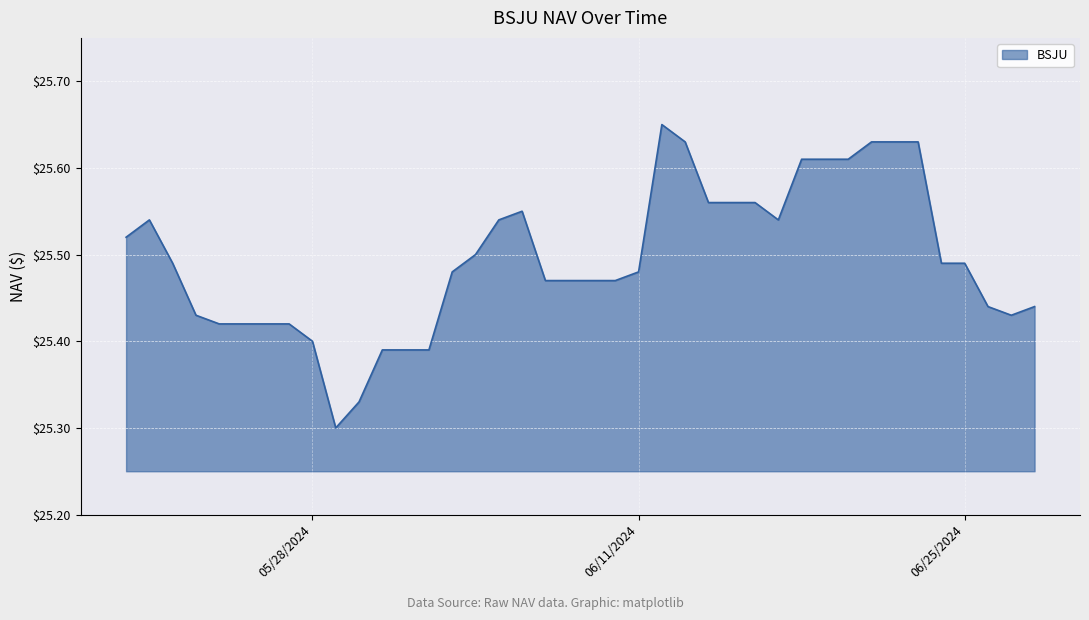

Which category has the lowest value across all series?

05/29/2024